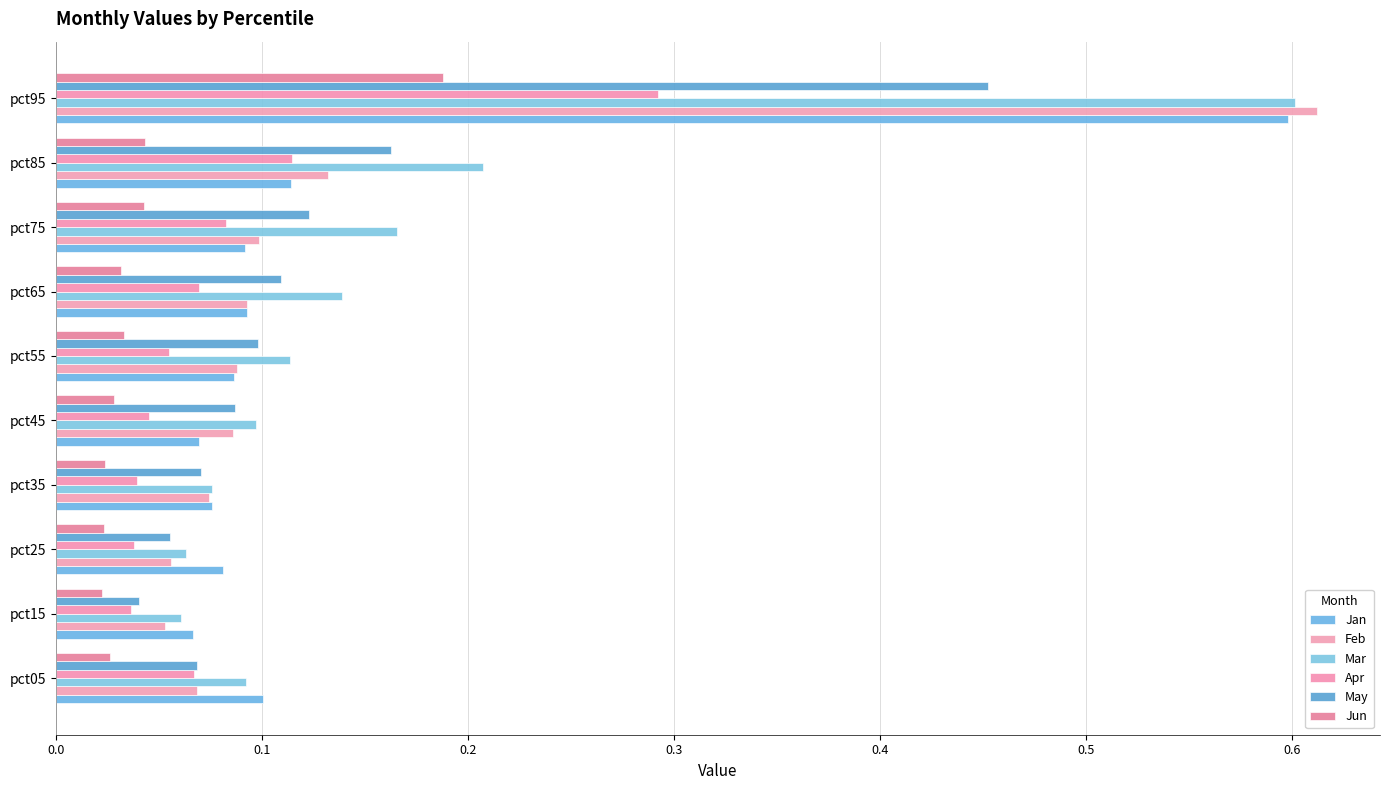

What is the difference between the second highest and second lowest values in the May series?

0.1